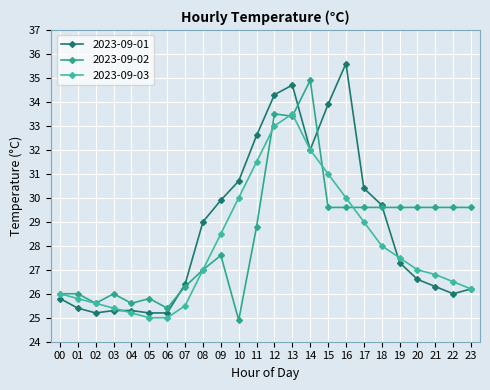

List the series in order of their overall mean, highest first.

2023-09-01, 2023-09-02, 2023-09-03